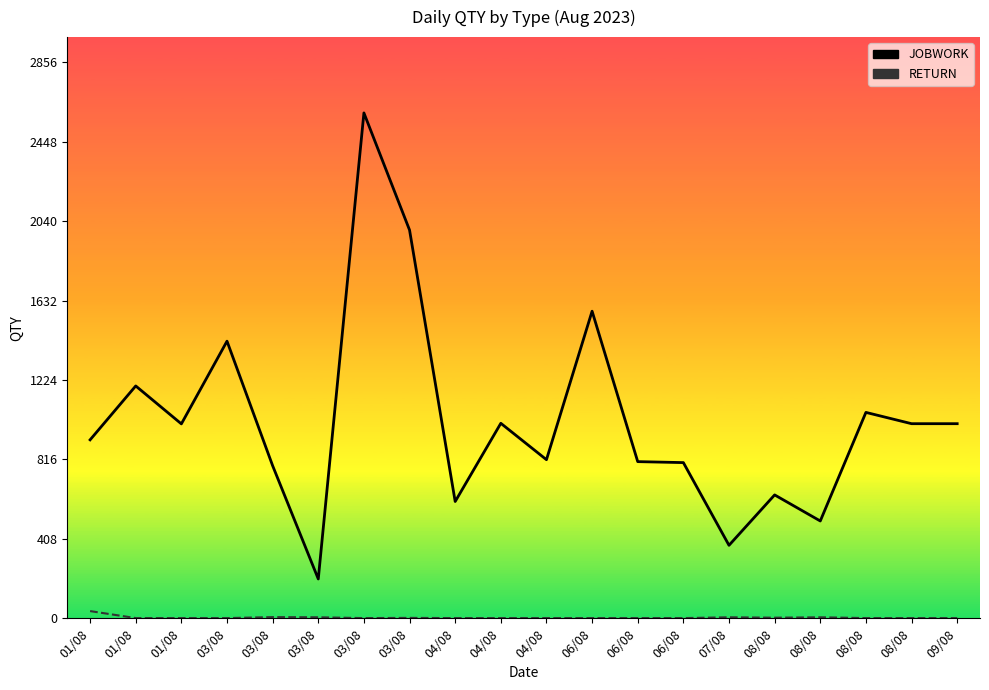

What is the difference between the second highest and second lowest values in the JOBWORK series?

1620